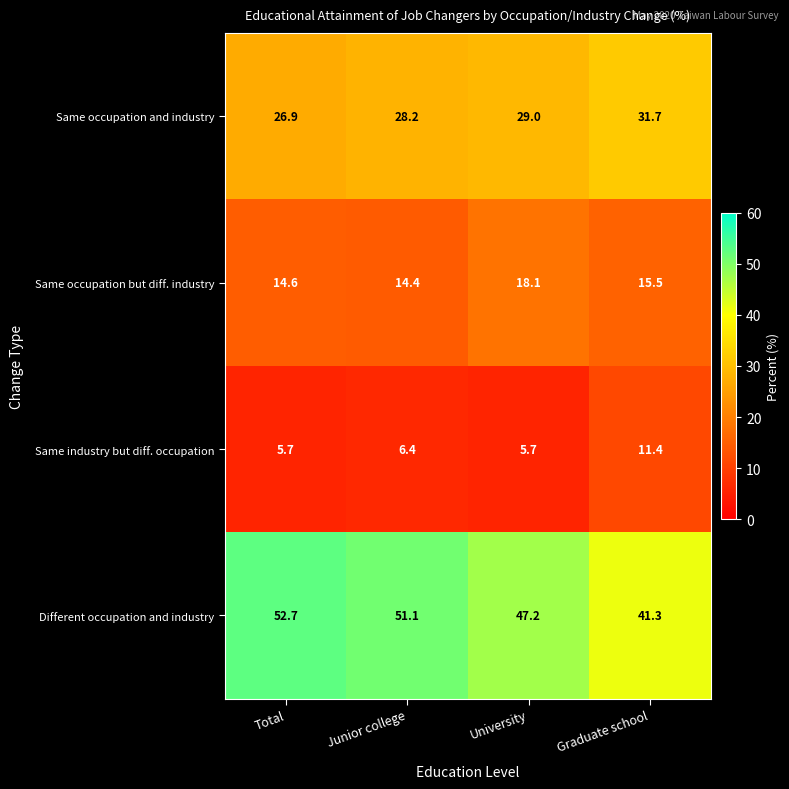

Where does the Different occupation and industry series first go above 51?

Total